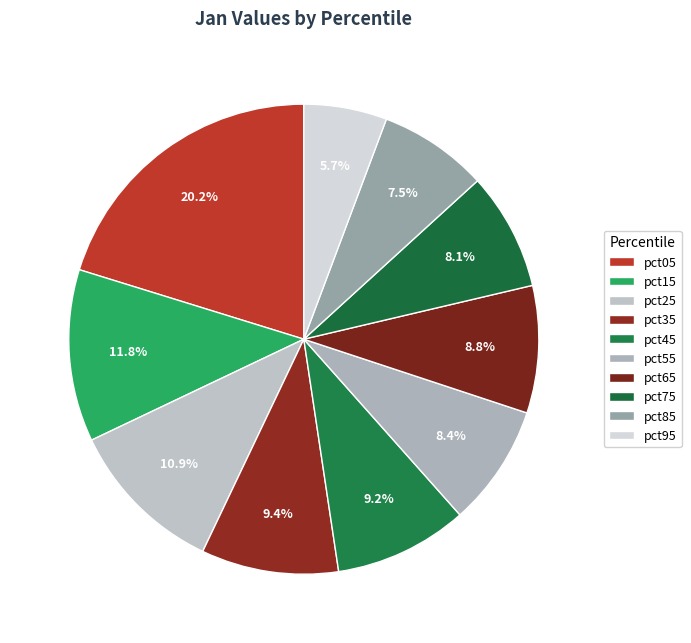

How many slices are in this pie chart?

10